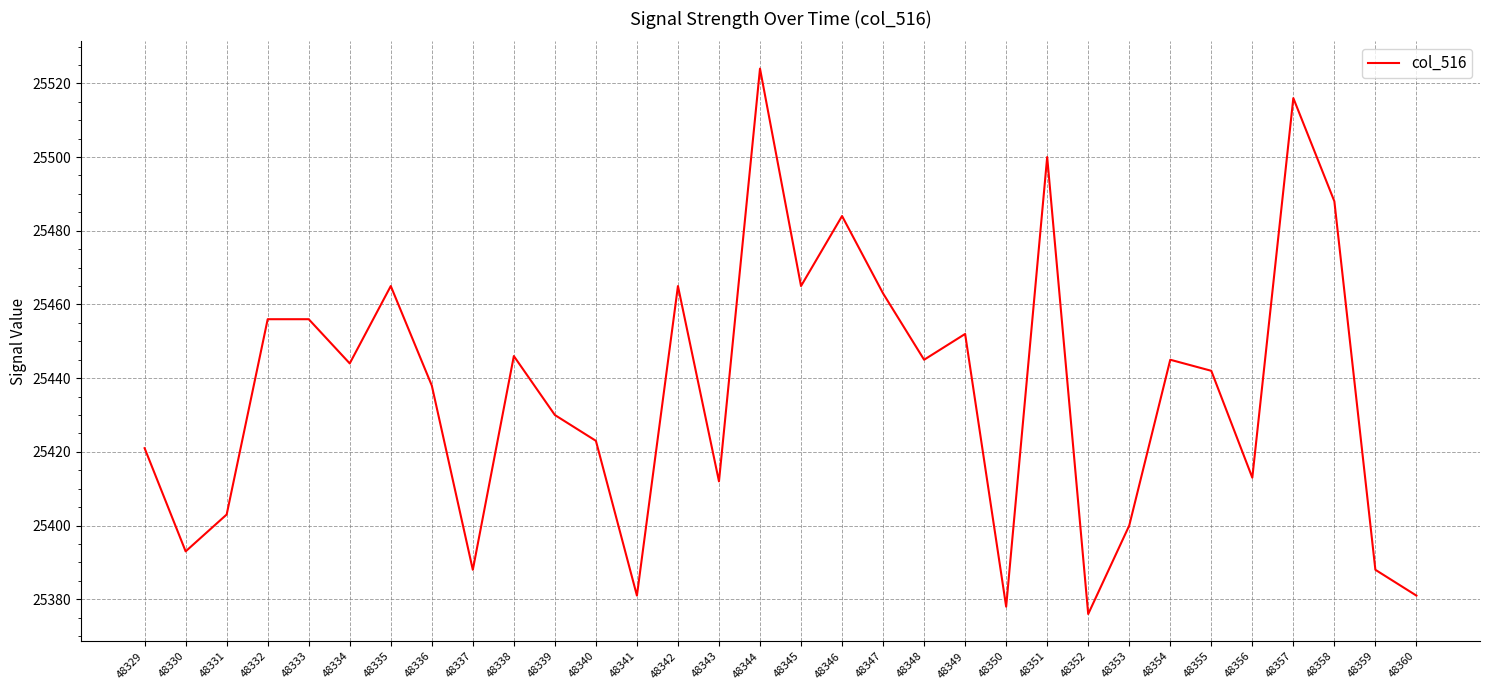

What is the greatest value displayed?

25524